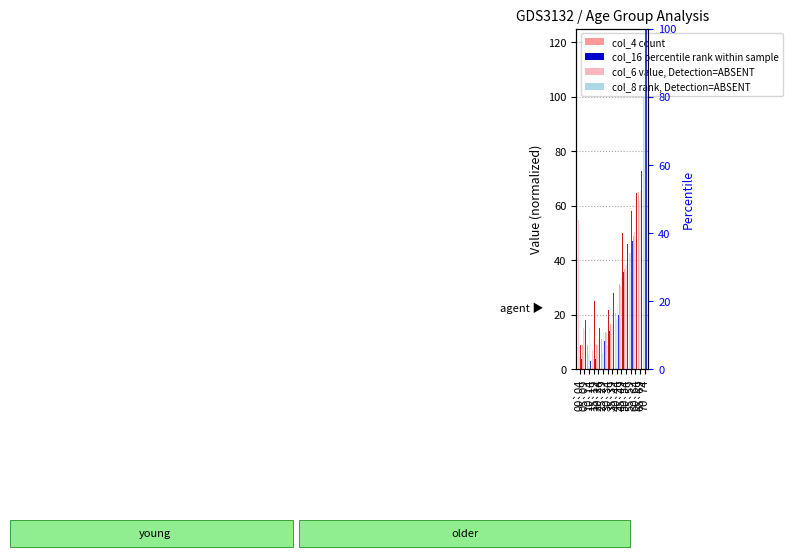

The col_8 (rank, Detection=ABSENT) series shows 8.9 at 30`34. True or false?

True